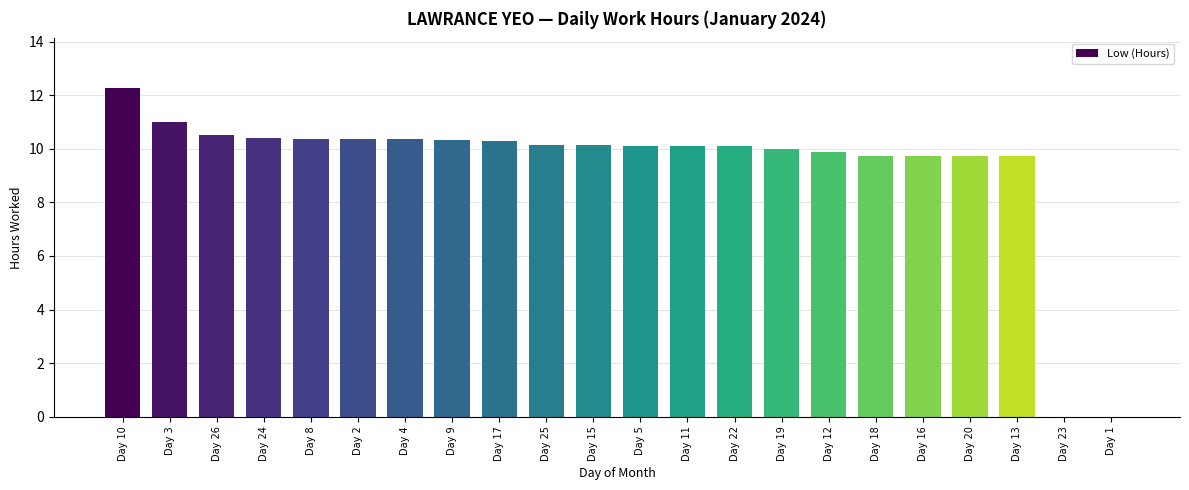

How many data points does each series have?

22